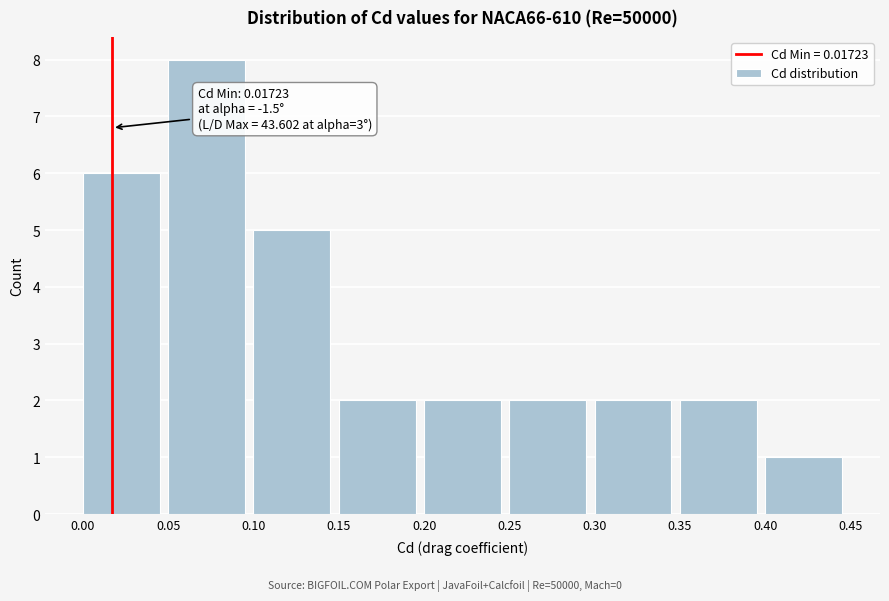

Over which range of the x-axis is the bar tallest?

0.05 to 0.10